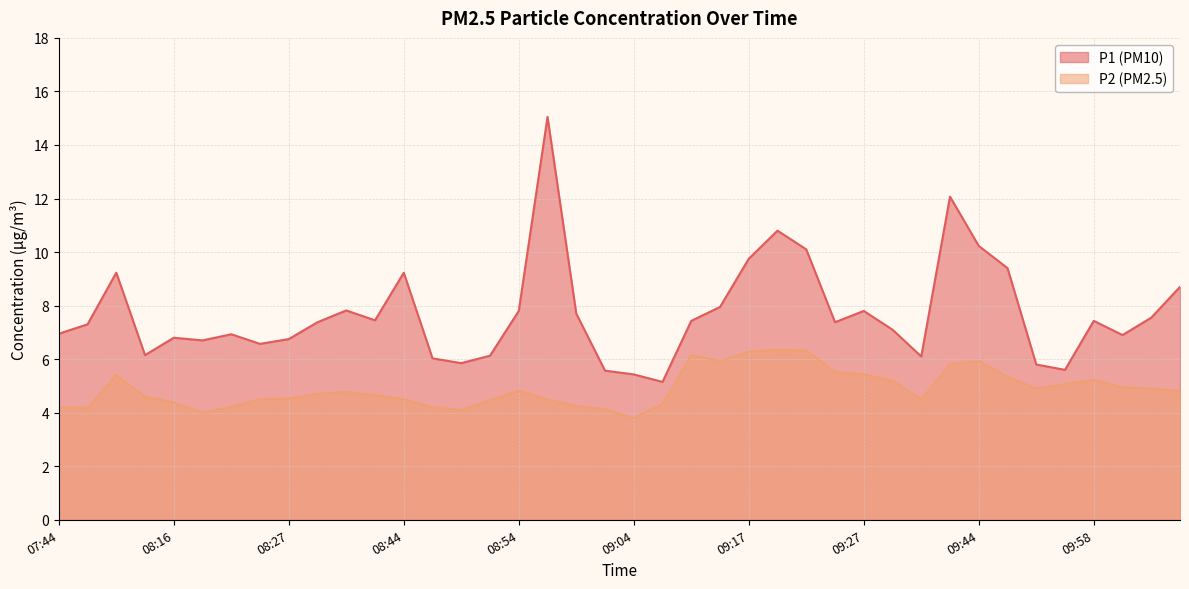

What is the minimum value for P1?

5.2